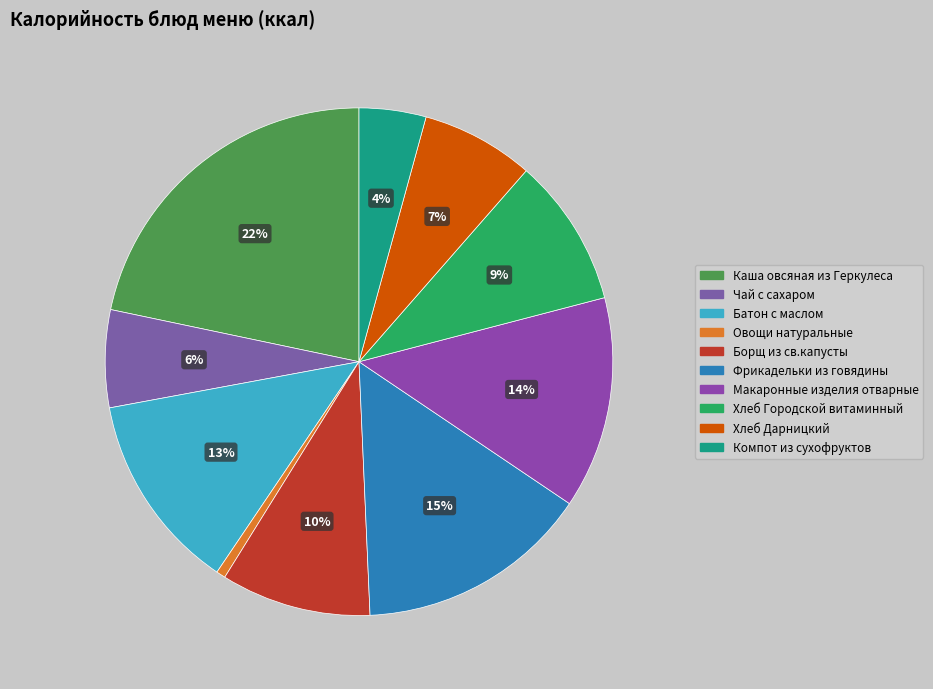

What percentage is the Макаронные изделия отварные slice, to the nearest percent?

14%